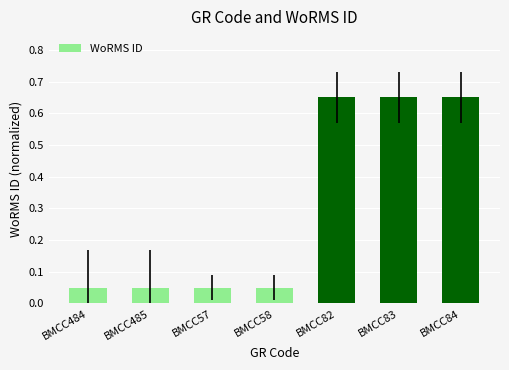

What is the label of the 6th bar from the right?

BMCC485